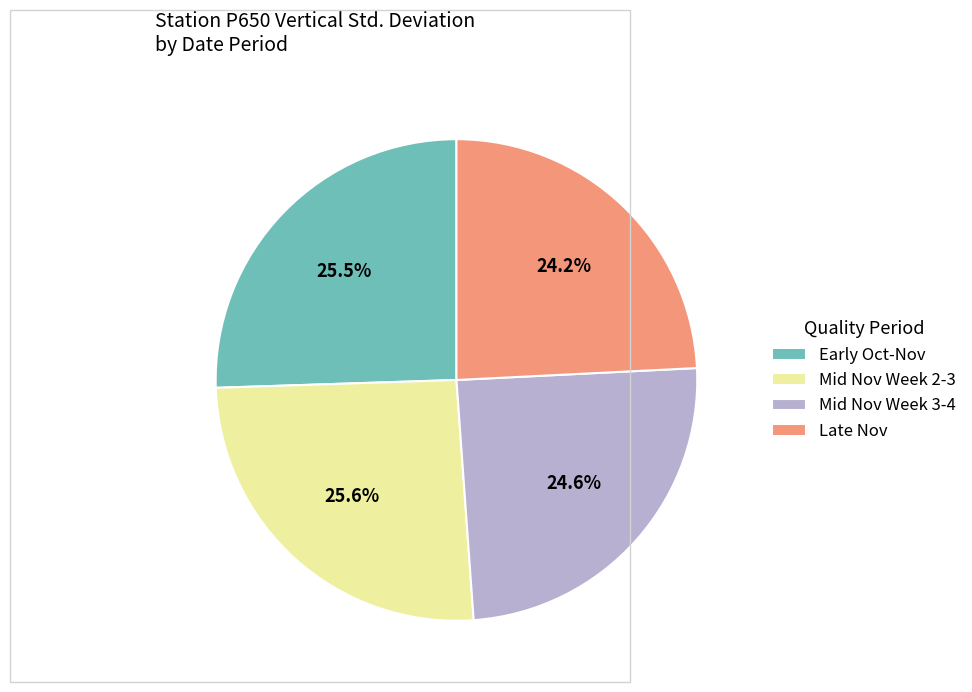

Count the number of slices in the pie.

4